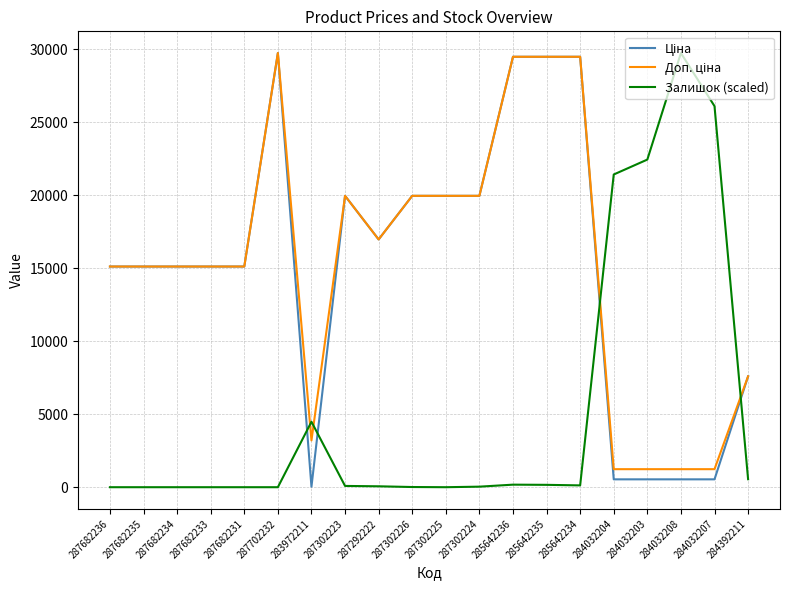

Between 287682236 and 284032207, which series saw the biggest shift?

Залишок (scaled)